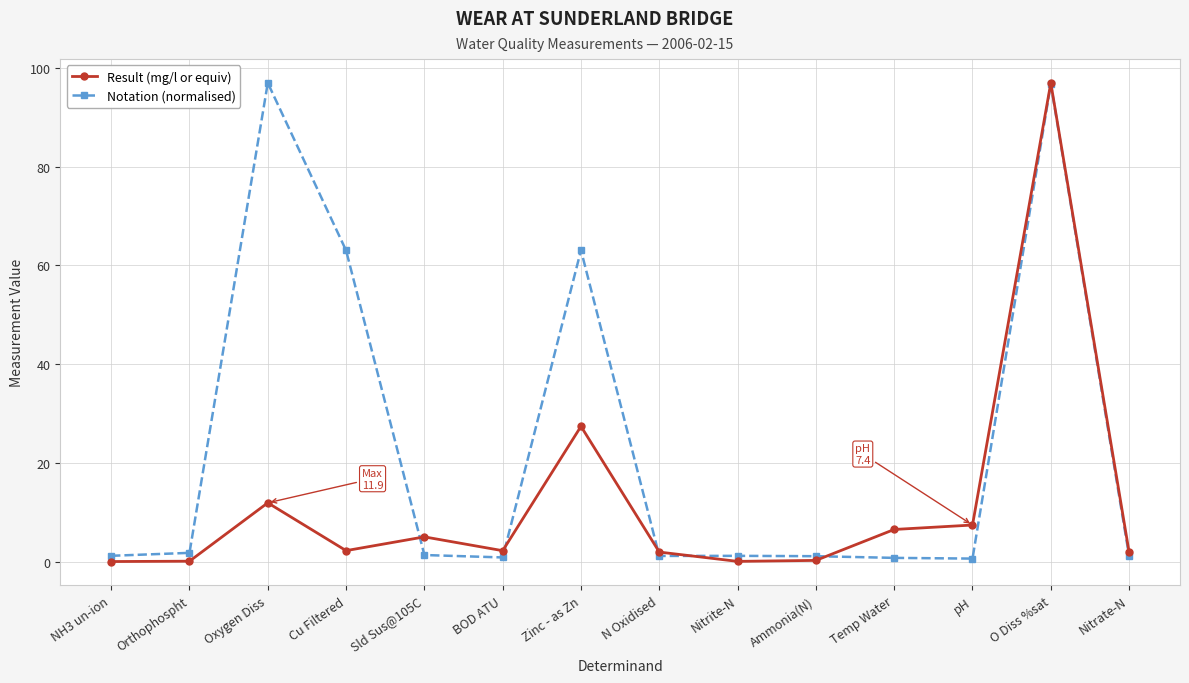

Where is the first local maximum for Result (mg/l or equiv)?

Oxygen Diss